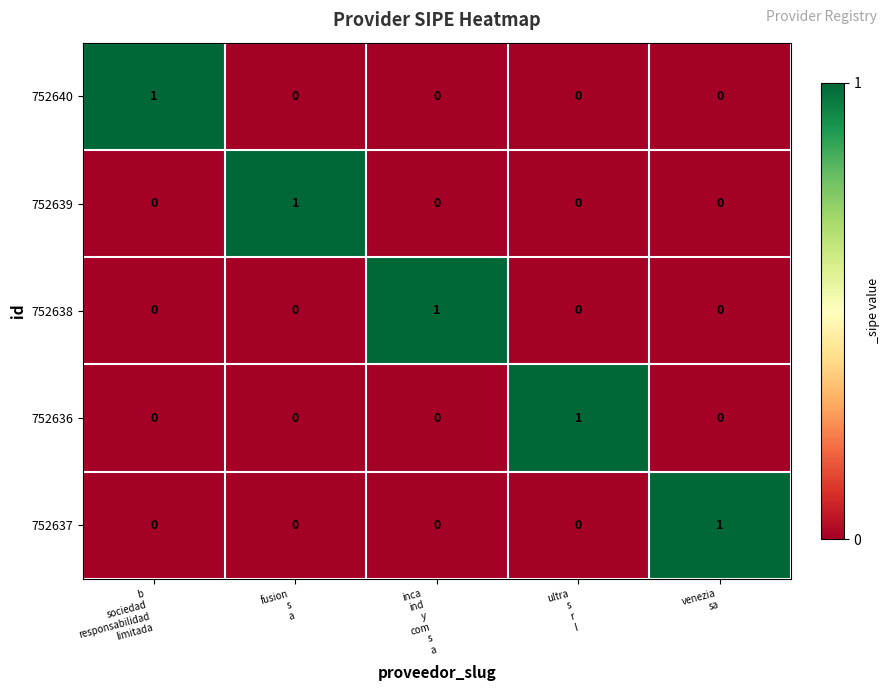

Count the 752639 values in the range 0 to 1.

5